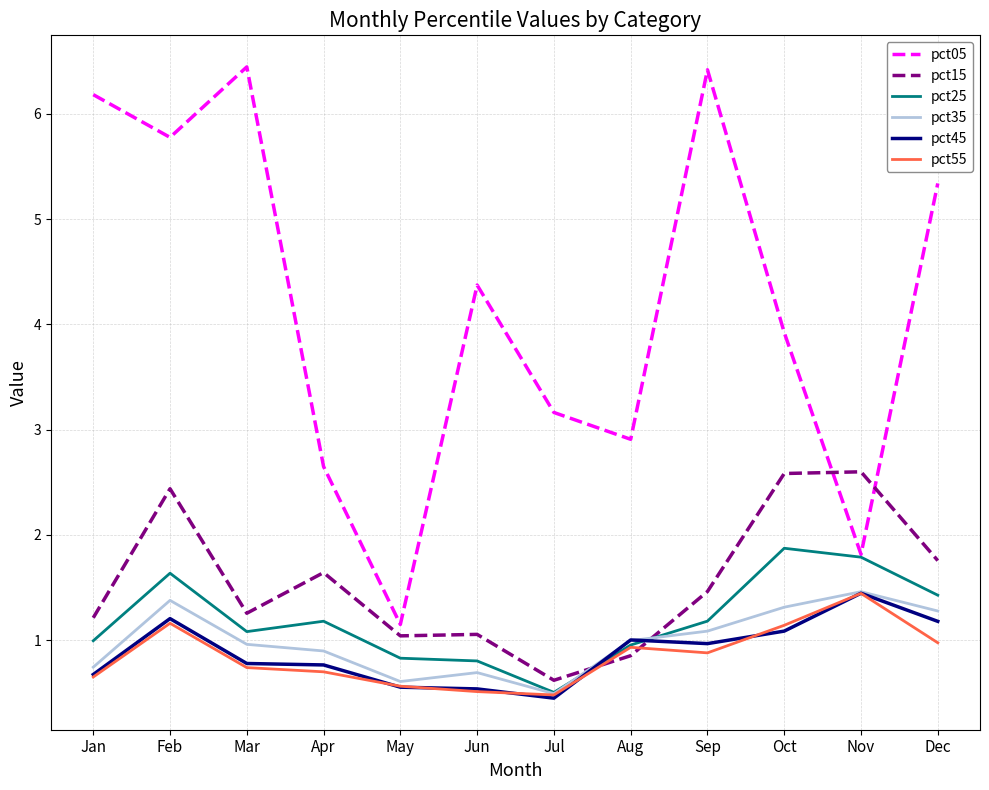

What are all the series names shown in the legend?

pct05, pct15, pct25, pct35, pct45, pct55